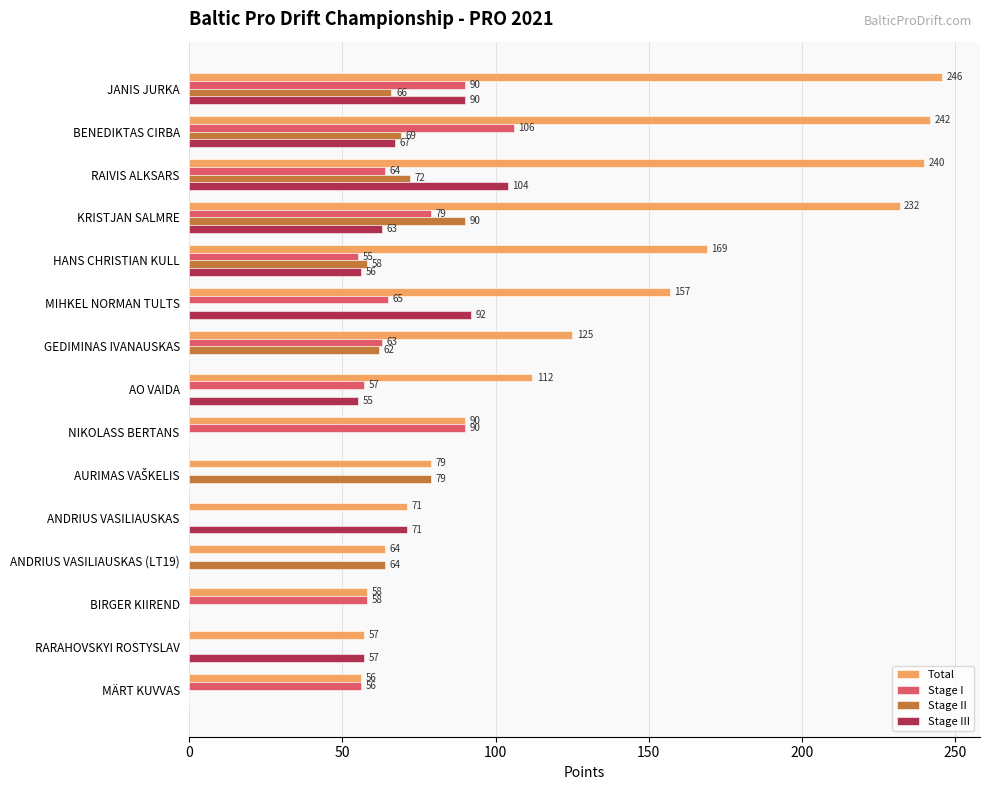

What is the sum of the Stage I values at AO VAIDA and BIRGER KIIREND?

115